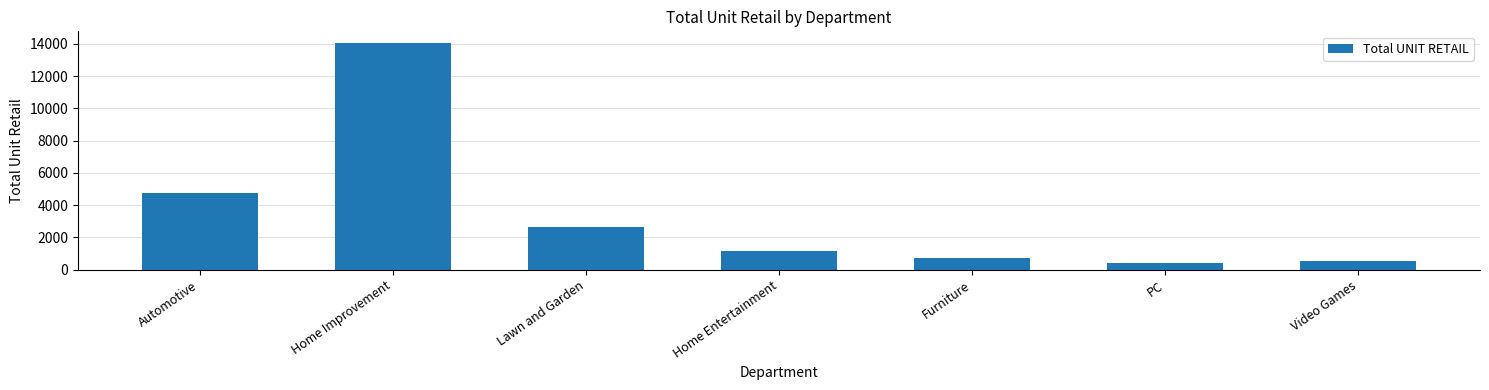

What is the label of the 7th bar from the right?

Automotive